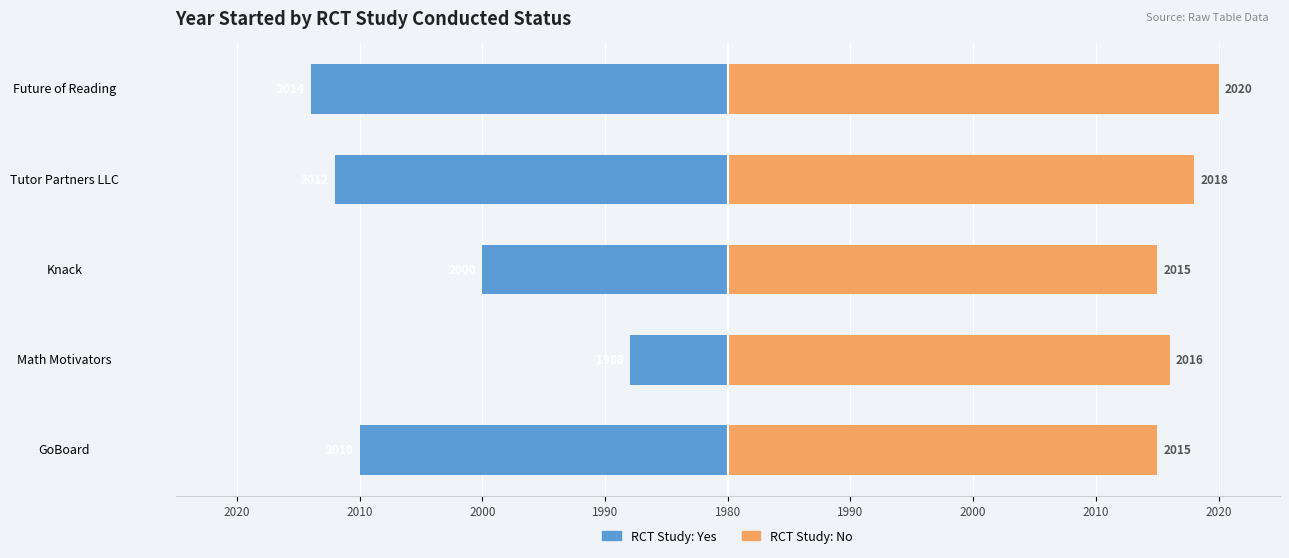

Which series changed the most between GoBoard and Knack?

RCT Study: Yes